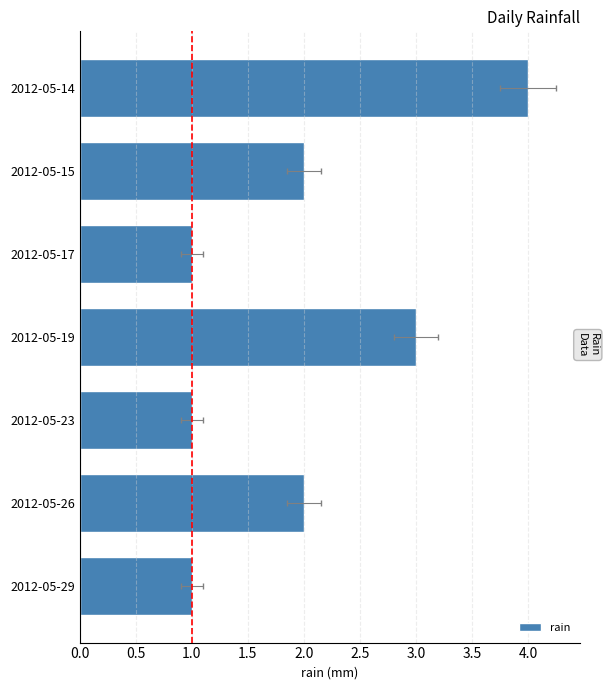

What position from the left is 2.5?

6